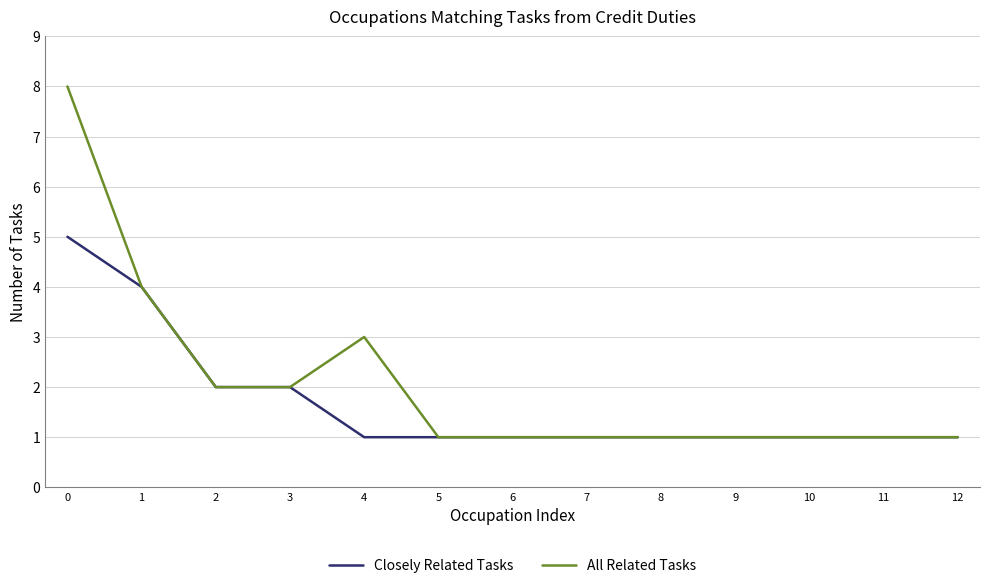

What is the greatest value displayed?

8